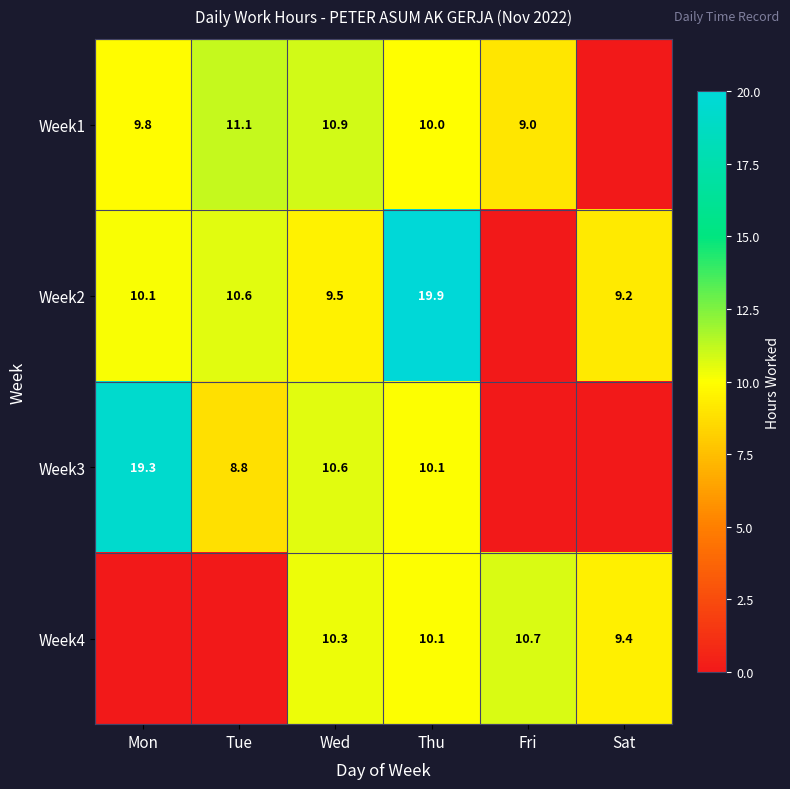

The Week4 series shows 10.1 at Thu. True or false?

True